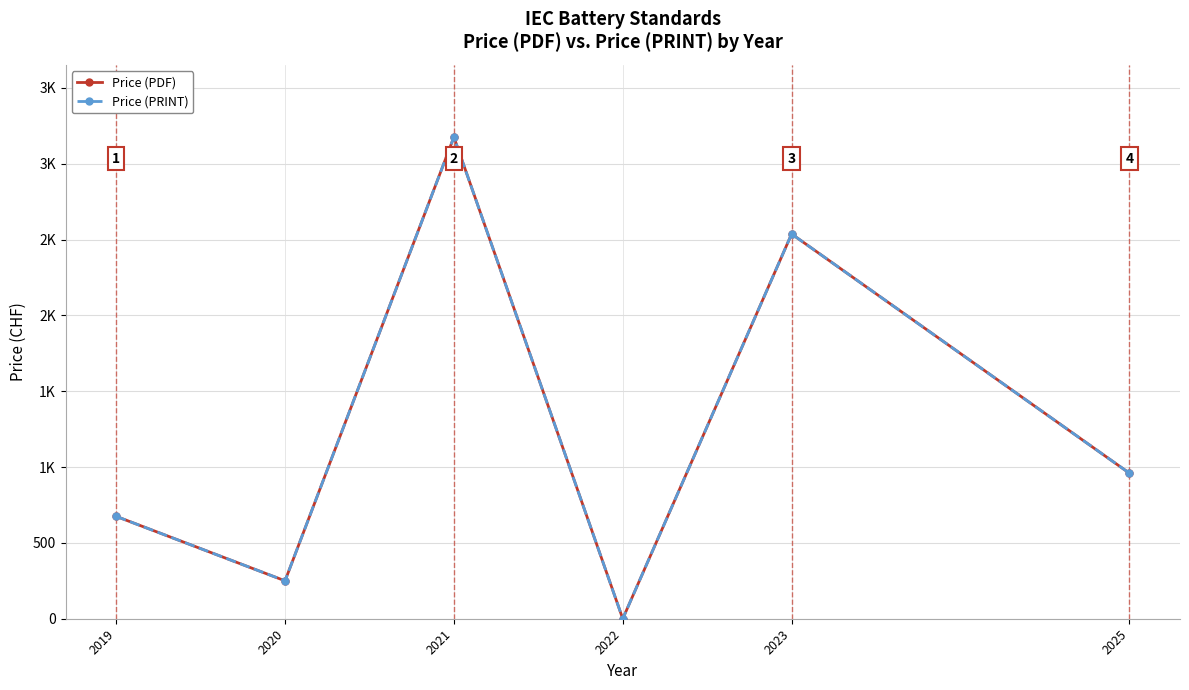

Where is Price (PDF) nearest to the value 1588?

2025